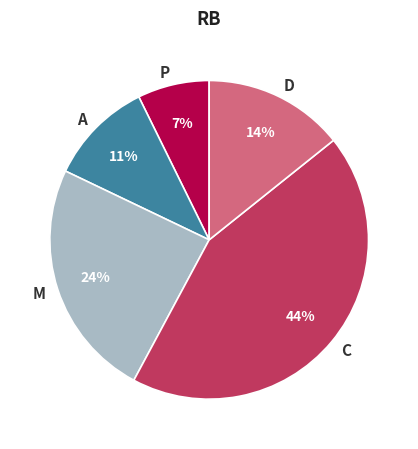

Which slice is the smallest?

P